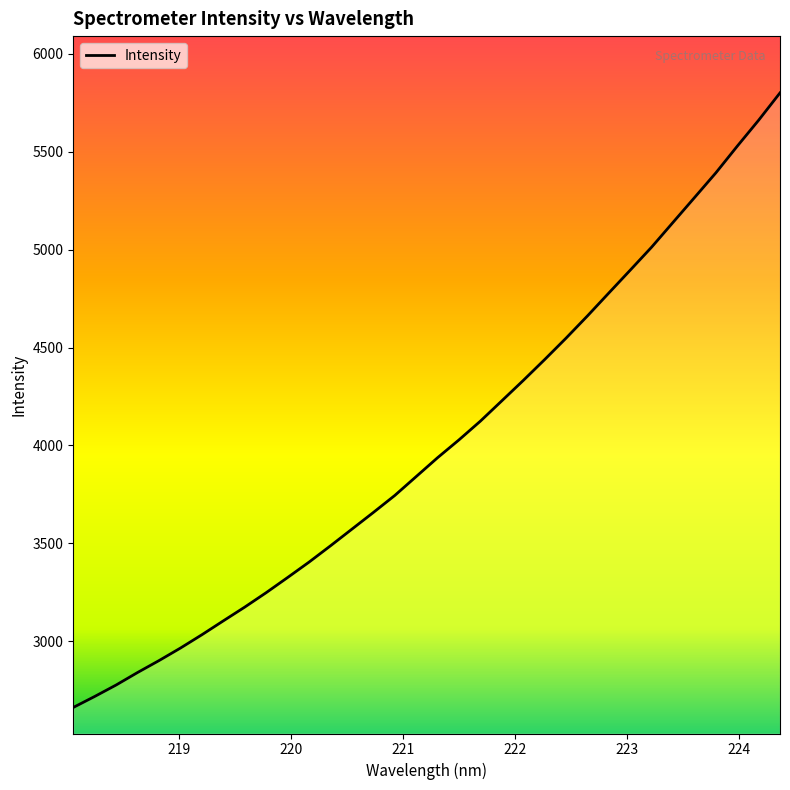

How many lines are shown in the chart?

1